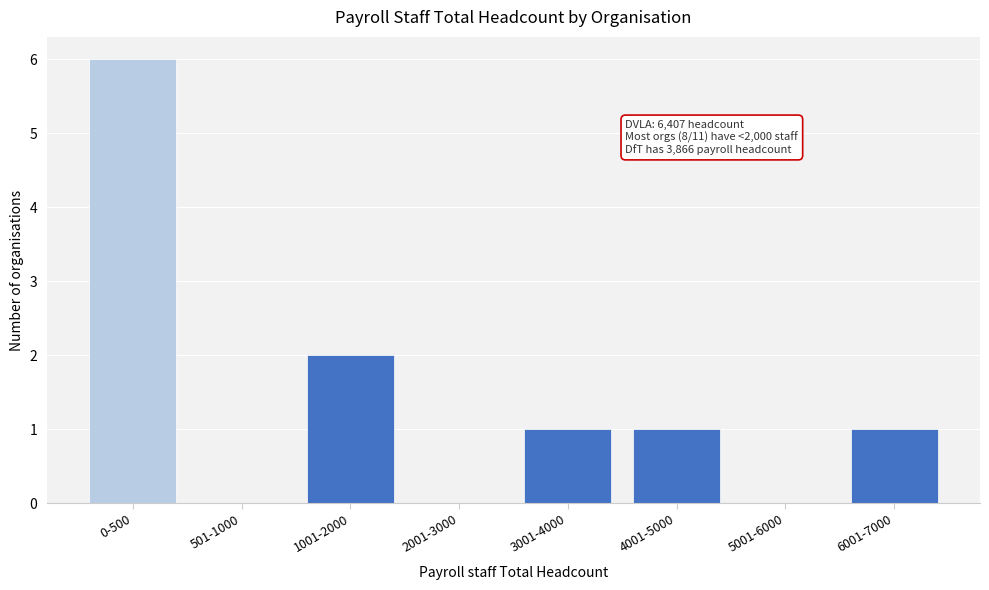

Reading left to right, transcribe all the data shown in this chart.

0-500=6	501-1000=0	1001-2000=2	2001-3000=0	3001-4000=1	4001-5000=1	5001-6000=0	6001-7000=1